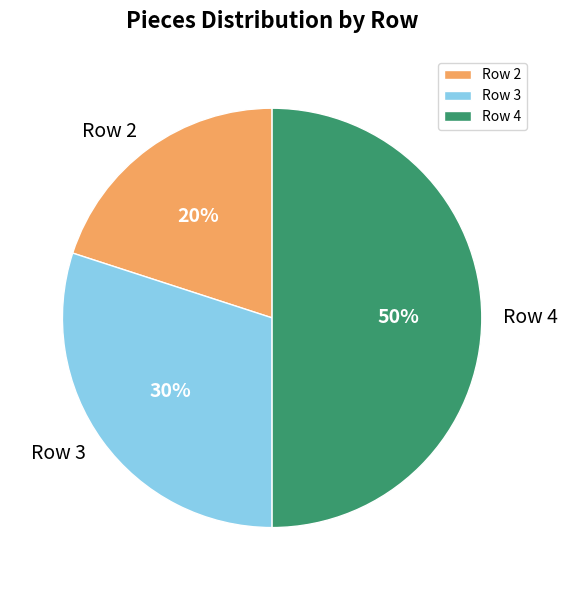

To the nearest percent, what is the difference between the largest and smallest slice percentages?

30%